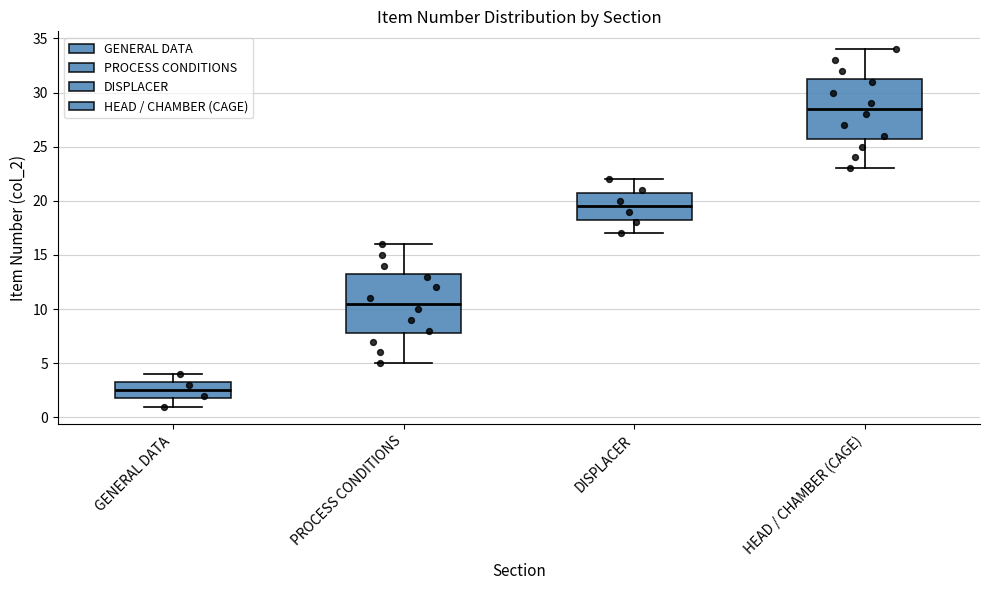

Where is the lower edge of the box for DISPLACER on the y-axis? The values are not printed on the chart, so give them approximately, as read against the axis.

18.5